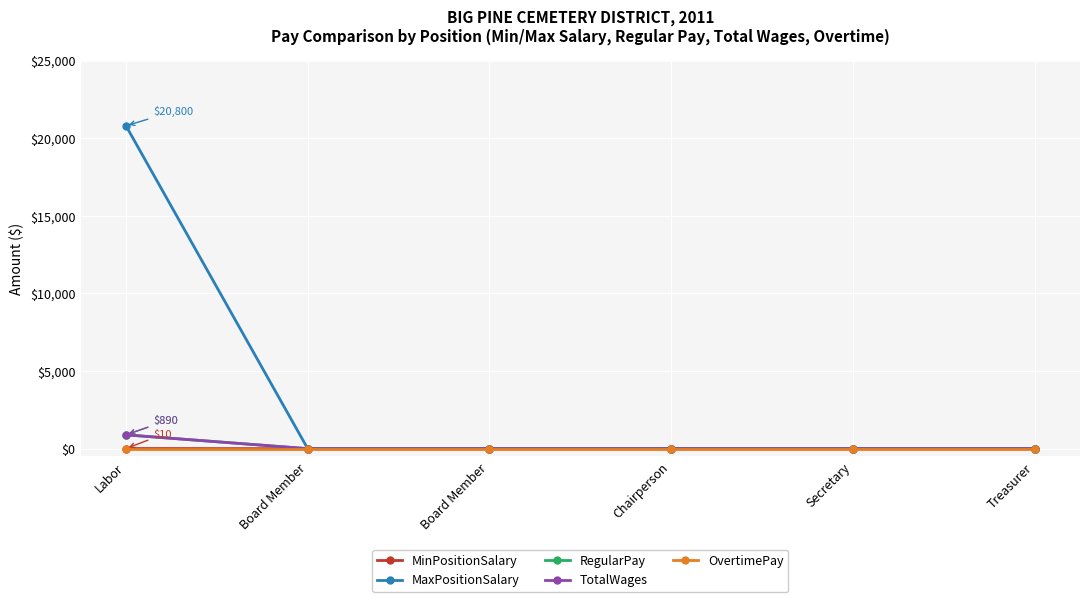

Which series has the largest range (max minus min)?

MaxPositionSalary